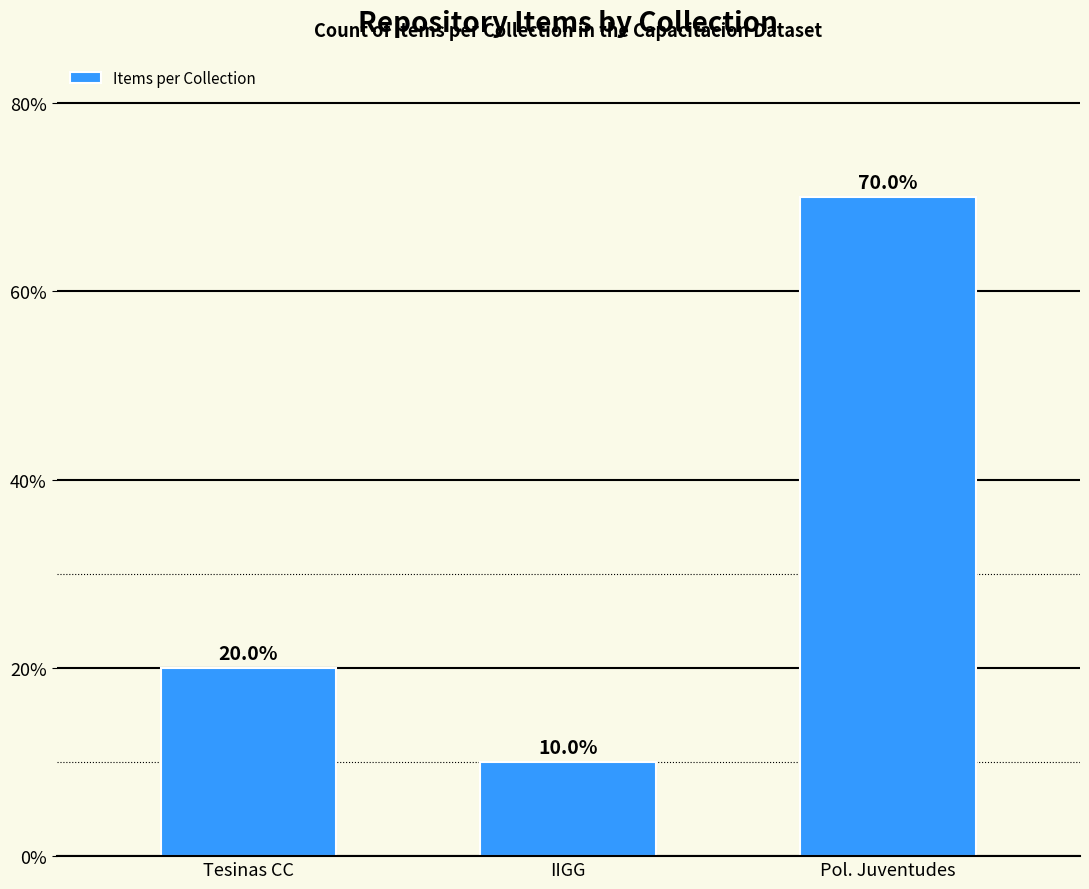

At which label is the value closest to 40?

Tesinas CC